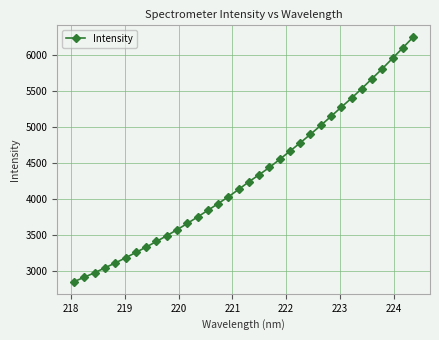

What is the difference between the second highest and second lowest values?

3183.9